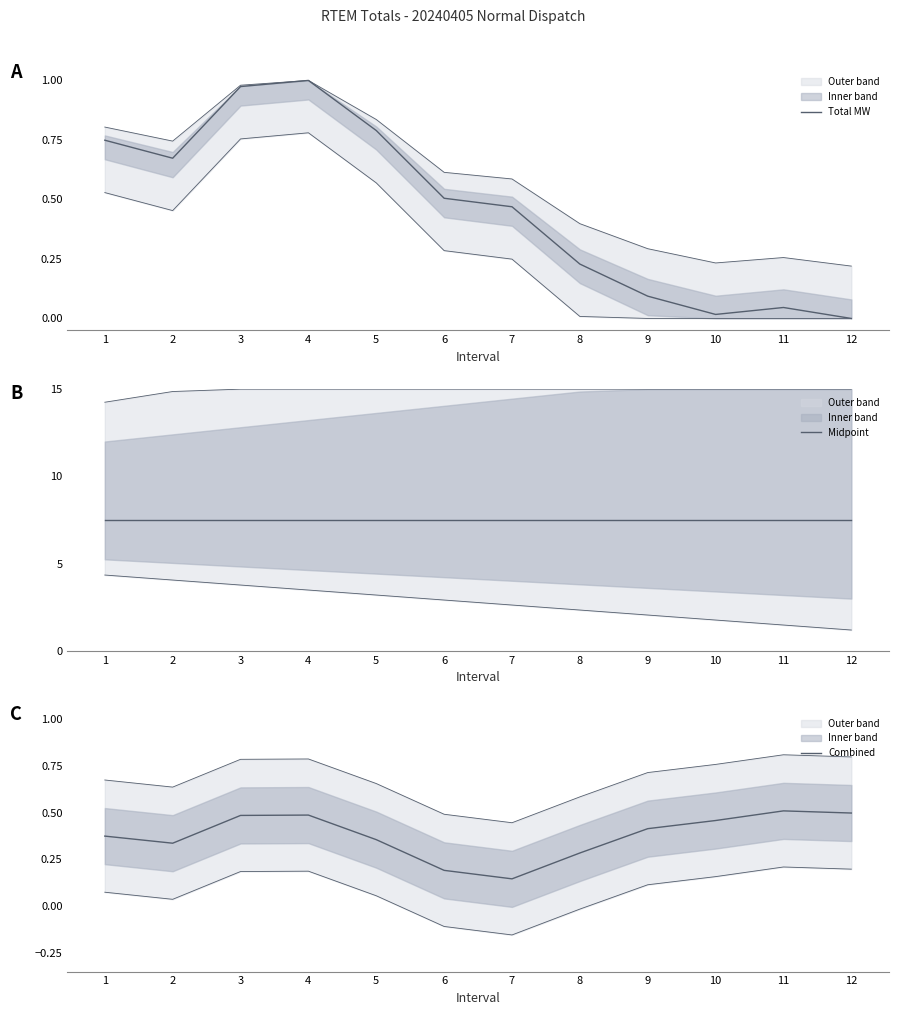

What is the total value across all series at 2?

8.5